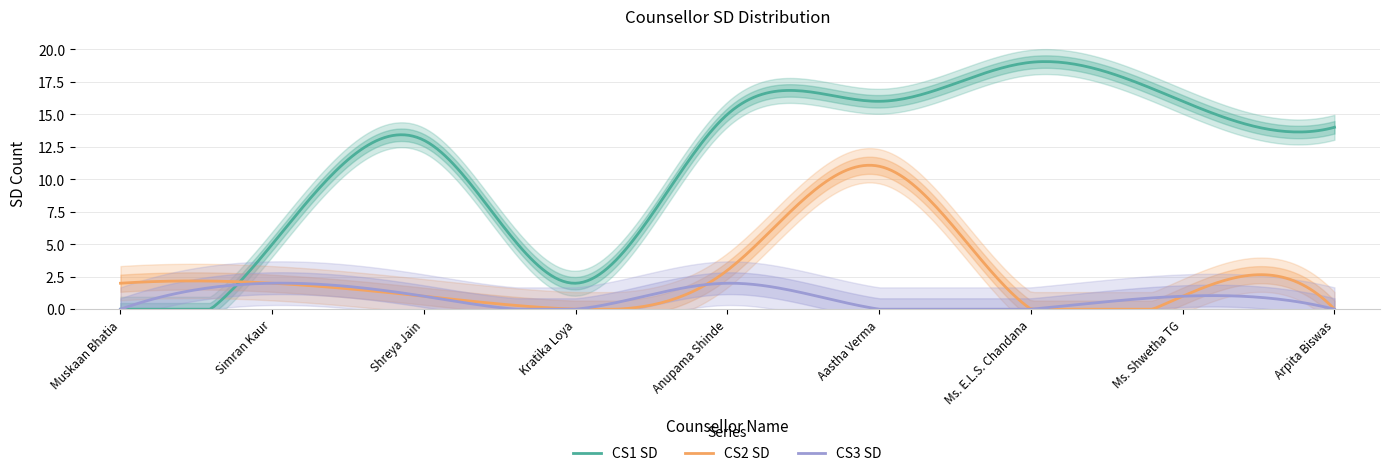

At which category does the chart reach its minimum across all series?

Muskaan Bhatia